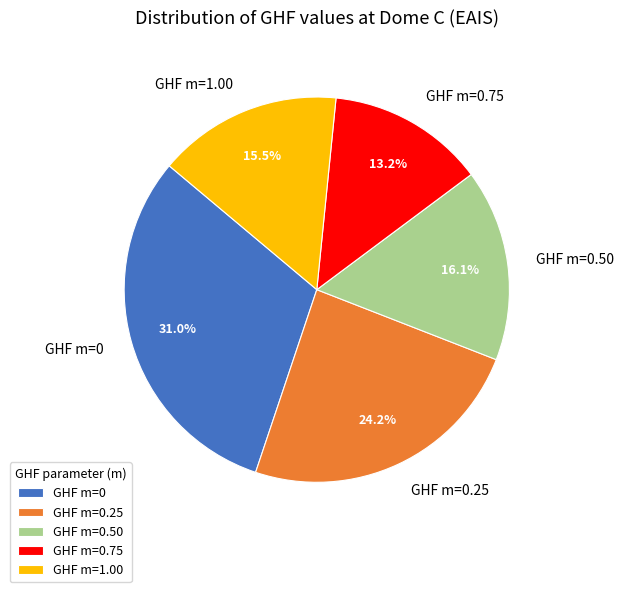

Is there a majority slice in this chart?

No